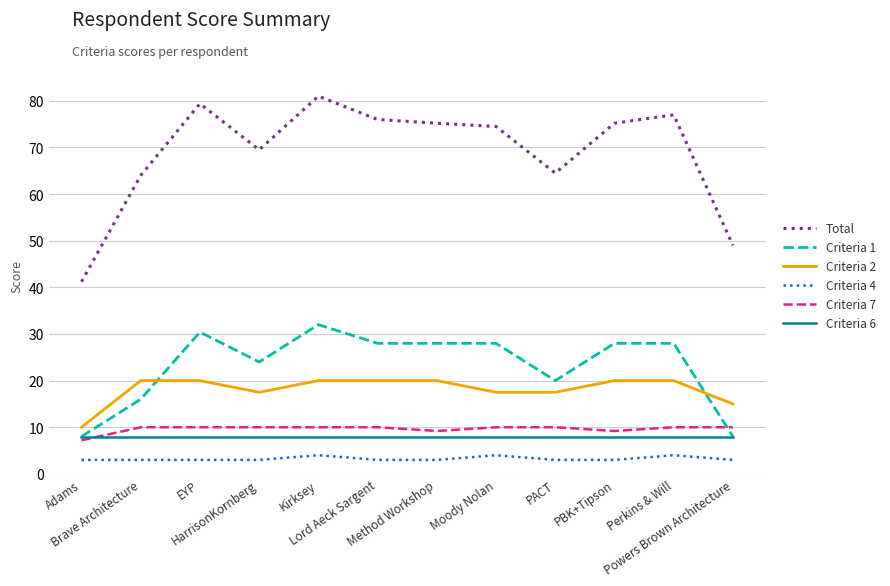

The Criteria 4 series shows 3.0 at Lord Aeck Sargent. True or false?

True